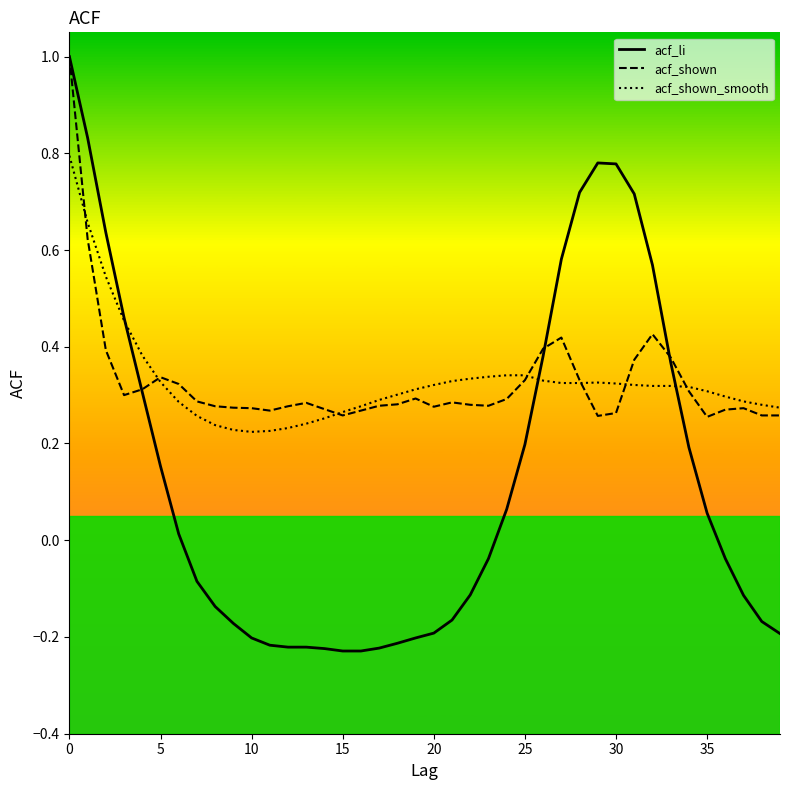

Which series has the largest range (max minus min)?

acf_li